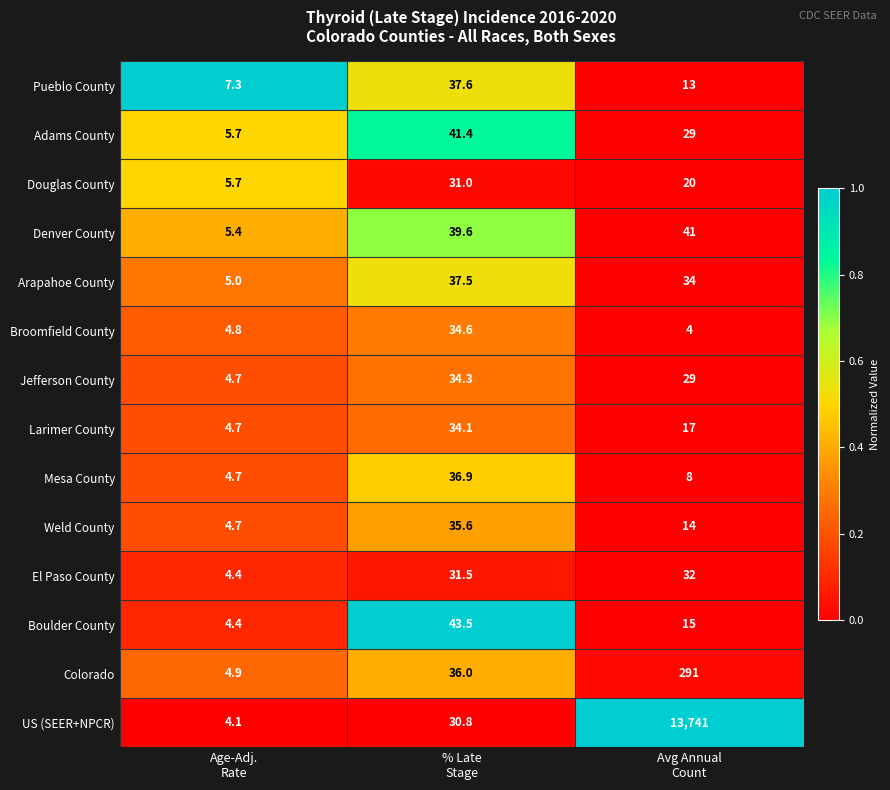

Which label corresponds to the smallest value in the chart?

Avg Annual
Count